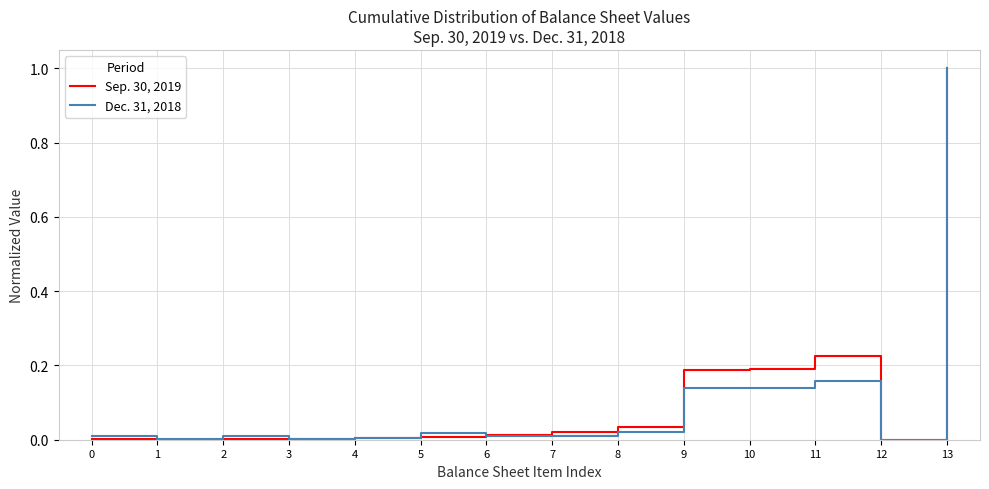

True or false: Dec. 31, 2018 and Sep. 30, 2019 intersect in this chart.

True